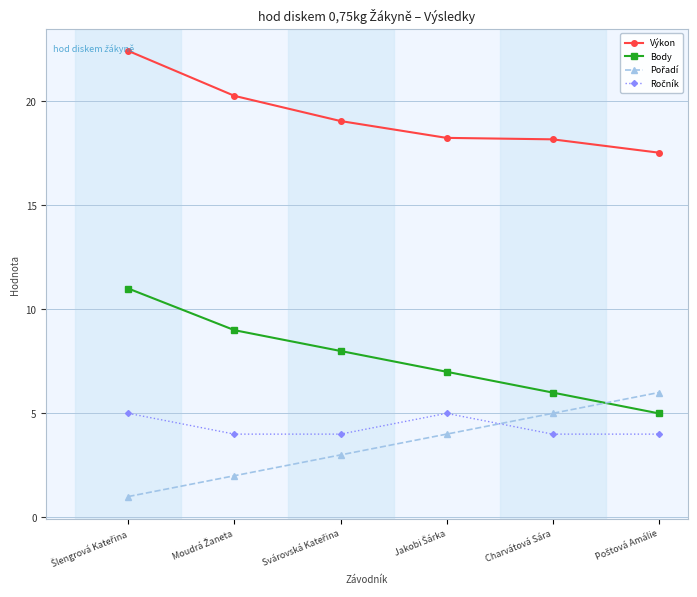

What is the label of the 5th point from the left?

Charvátová Sára